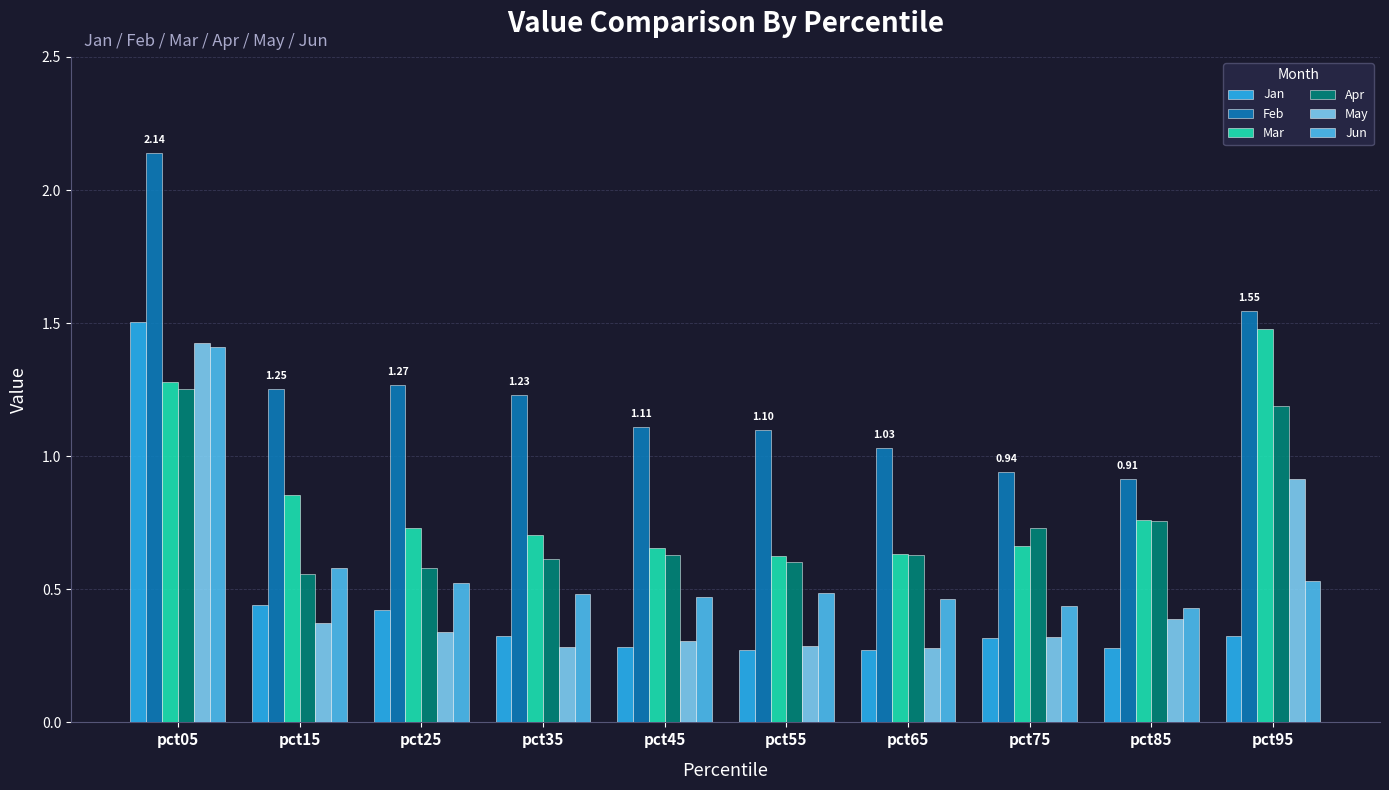

Which series has the largest total across all categories?

Feb